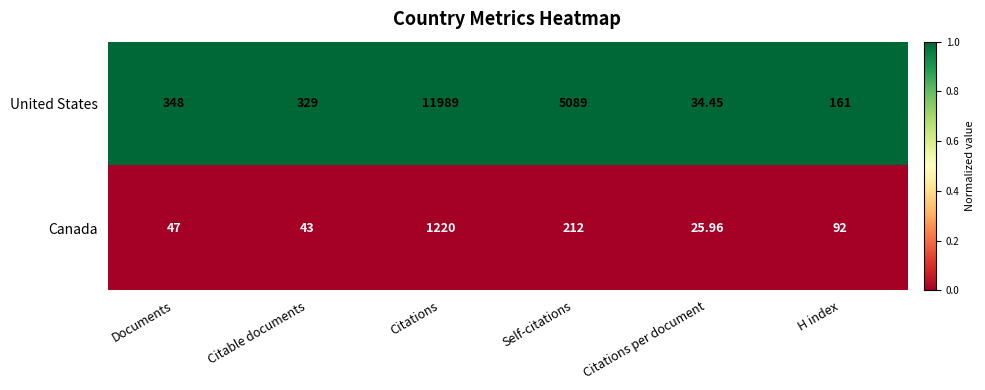

What is the total value across all series at Citations per document?

60.4